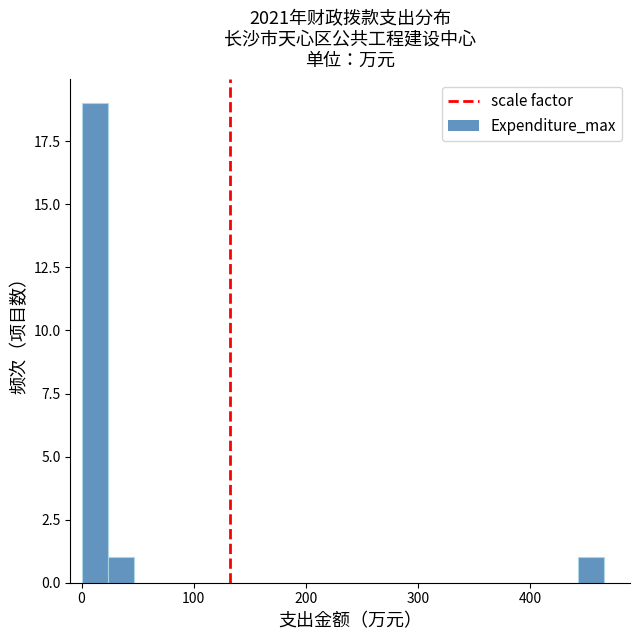

Around what value on the x-axis is the tallest bar? Give the approximate position of its centre, as read against the axis.

10